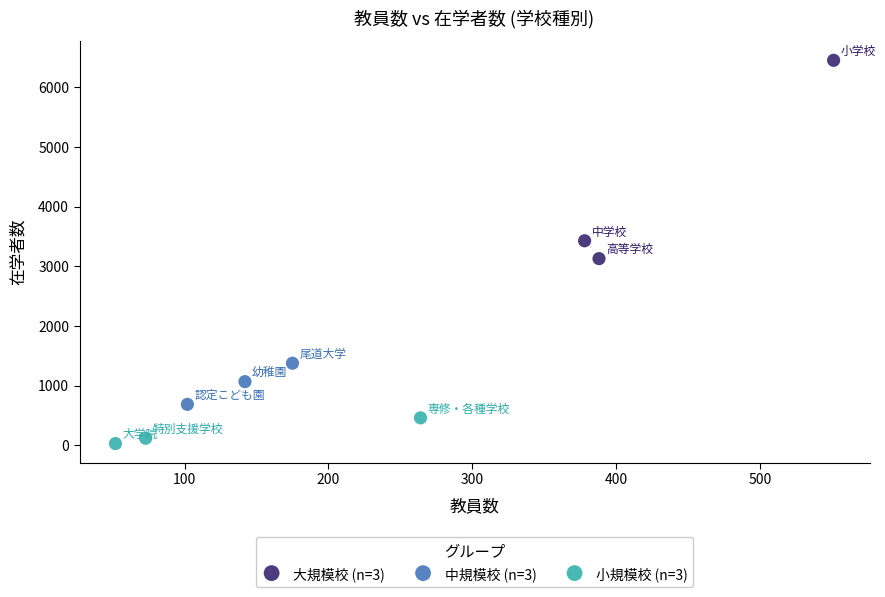

Which series reaches the minimum Y coordinate?

小規模校 (n=3)